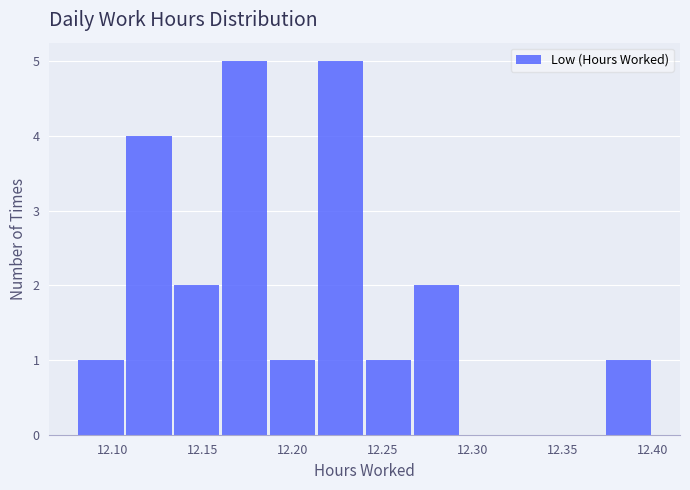

What is the height of the bar covering 12.215 to 12.240 on the x-axis? Neither the bar edges nor the heights are printed on the chart, so give them approximately, as read against the axes.

5